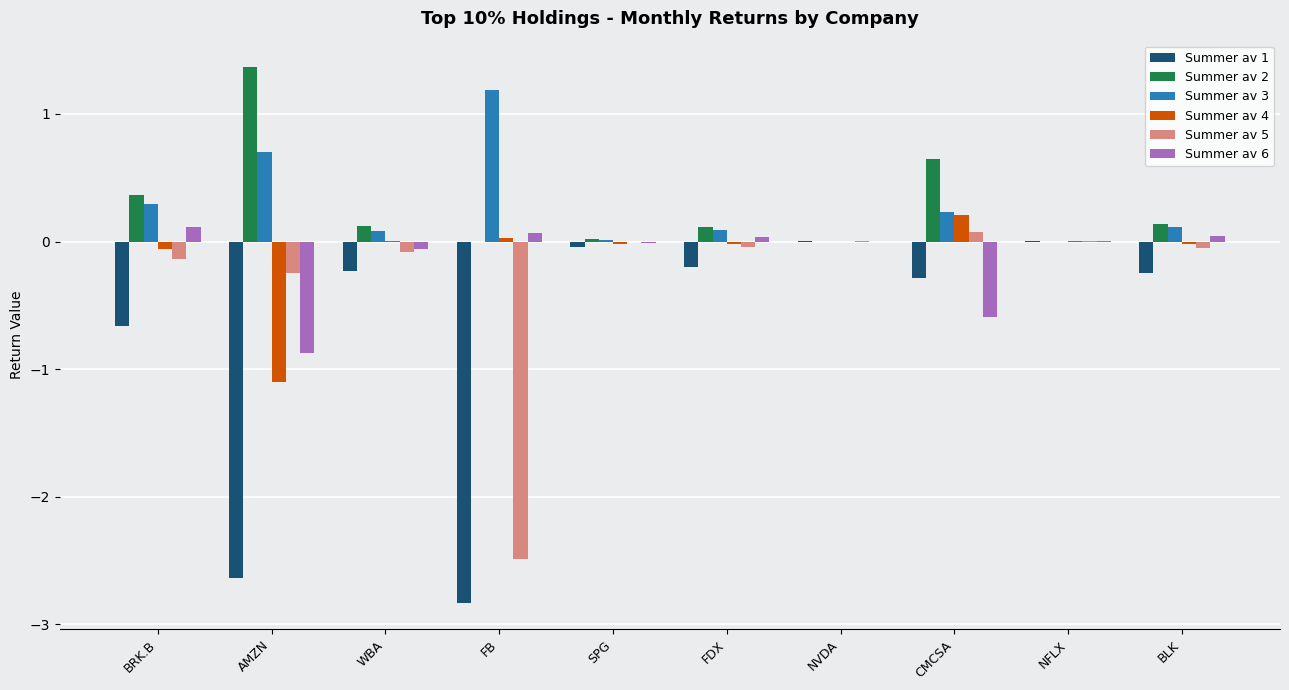

Is the value of Summer av 1 at BLK greater than the value of Summer av 6 at BLK?

No